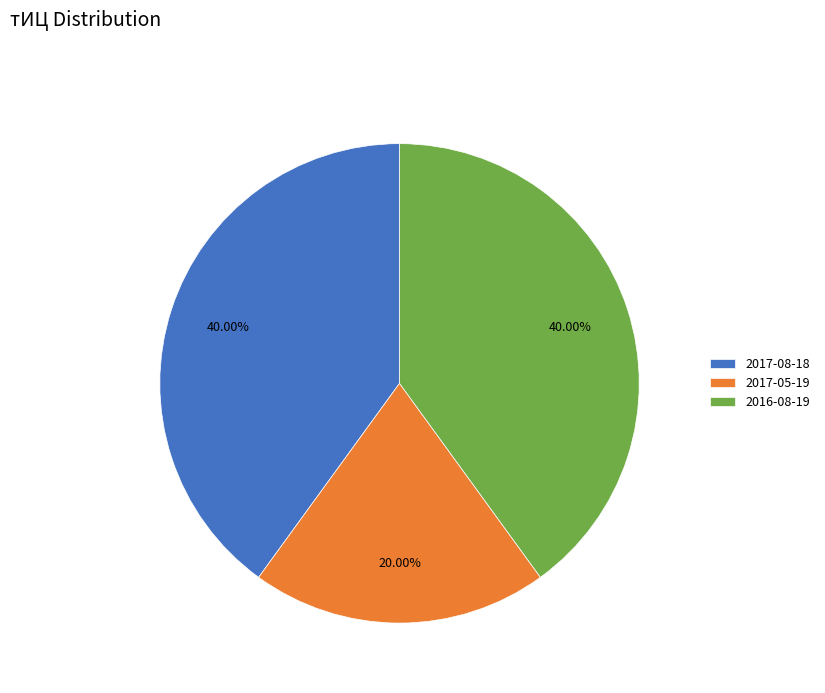

To the nearest percent, what is the combined percentage of 2017-08-18 and 2016-08-19?

80%